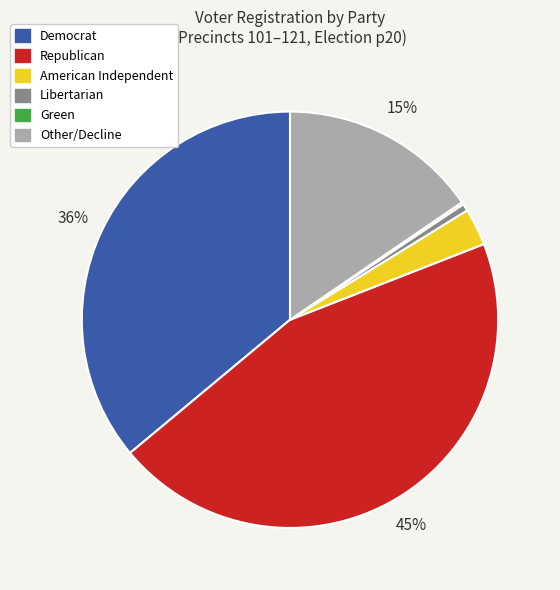

True or false: Other/Decline accounts for 25% of the total.

False